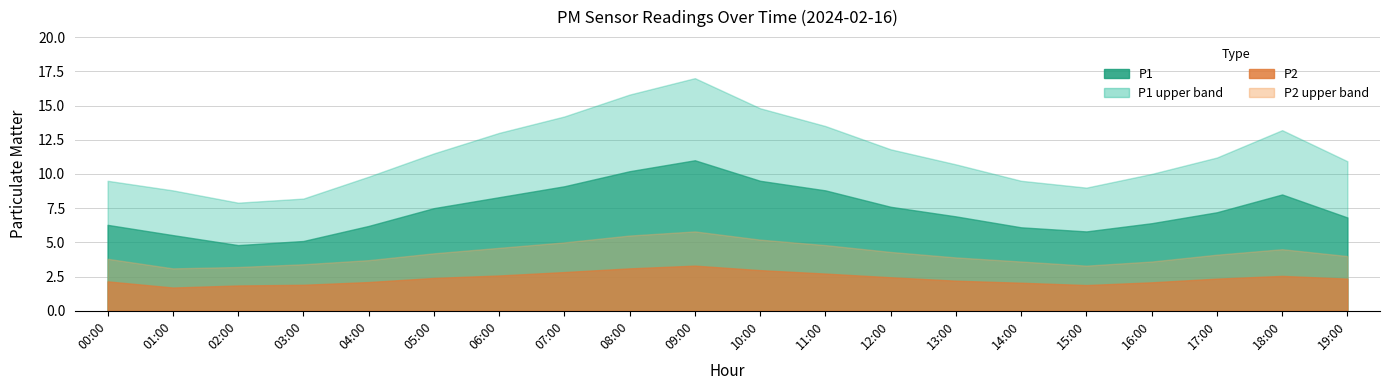

How many data points does each series have?

20